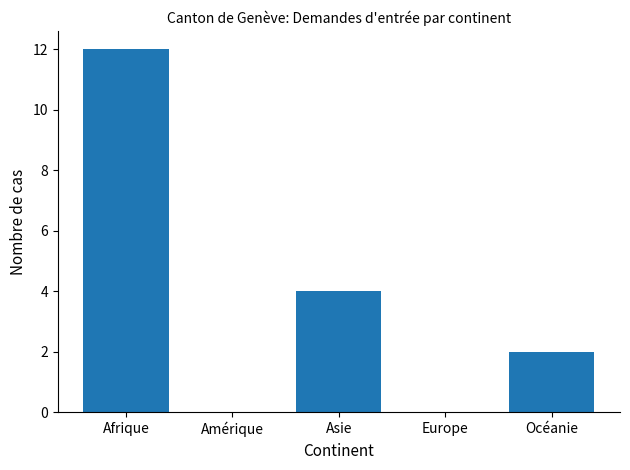

The chart shows a value of 12 at Afrique. True or false?

True